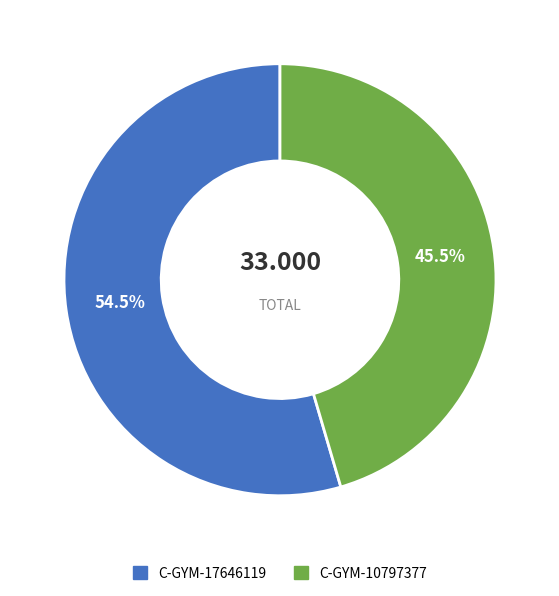

How much of the chart is everything except C-GYM-17646119?

45.5%